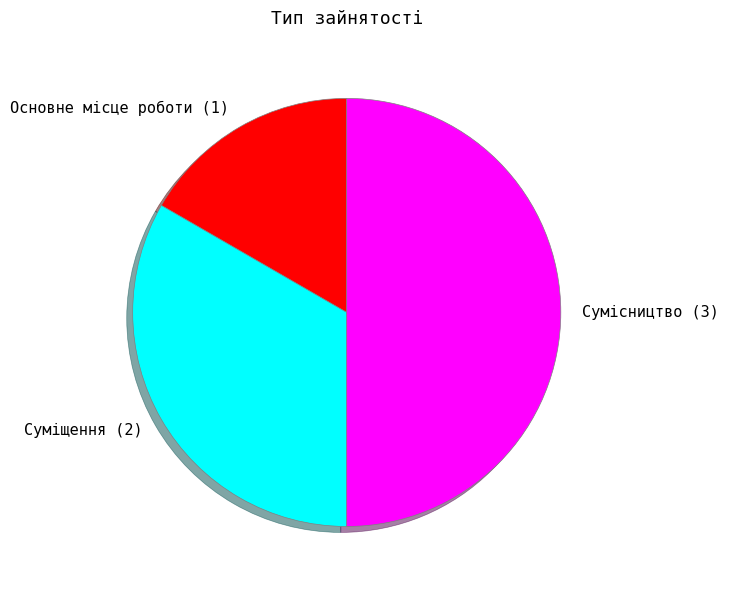

Rank the categories by value from highest to lowest.

Сумісництво, Суміщення, Основне місце роботи